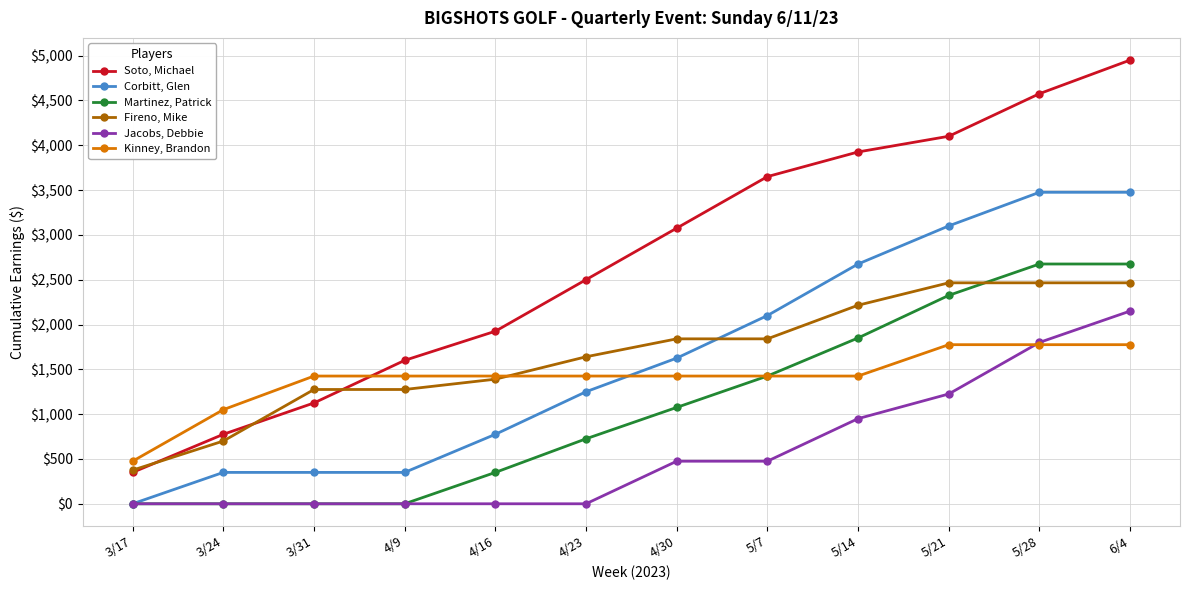

What is the sum of all Soto, Michael values?

32550